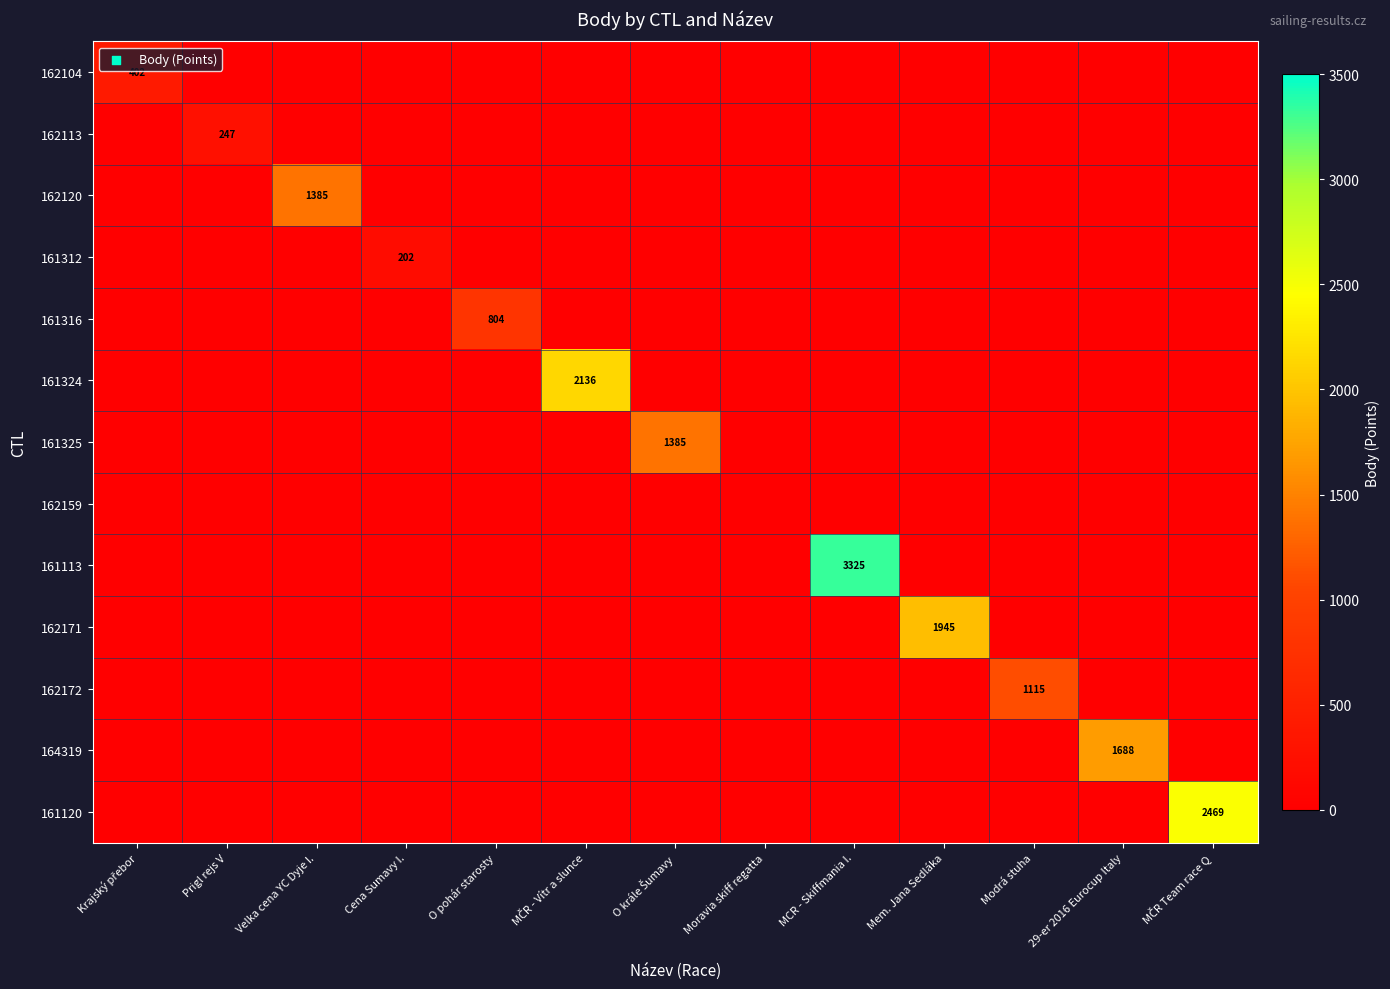

How many categories are shown in the chart?

13